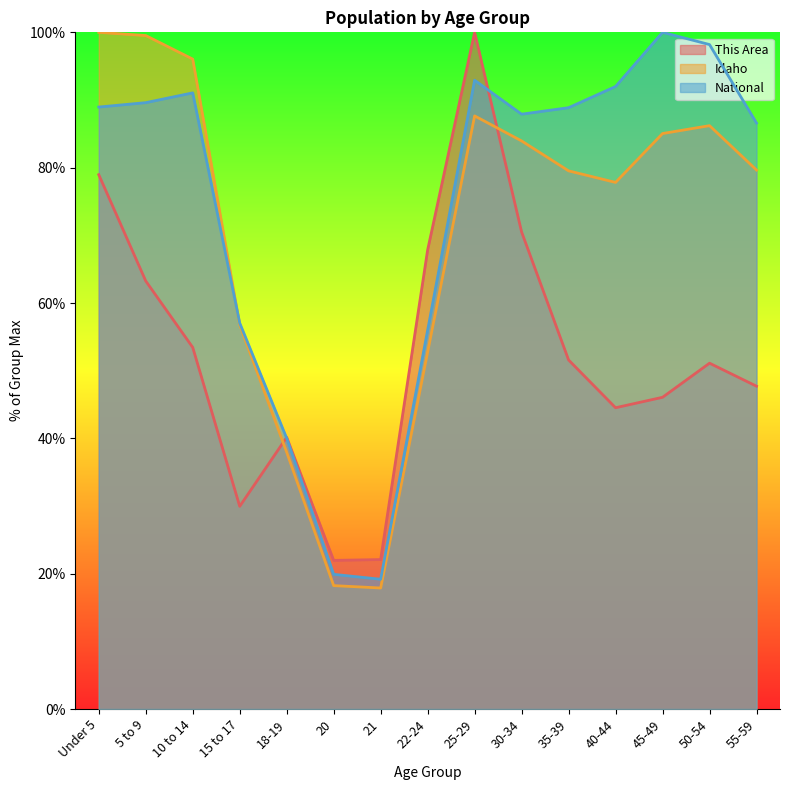

The value of National at 40-44 is 92.0. True or false?

True